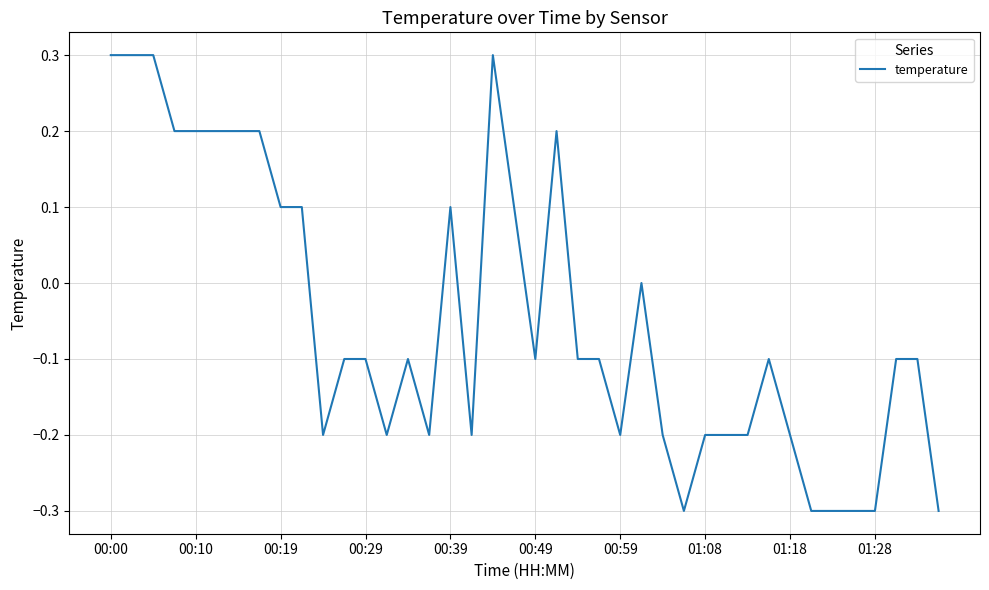

What is the smallest value displayed?

-0.3